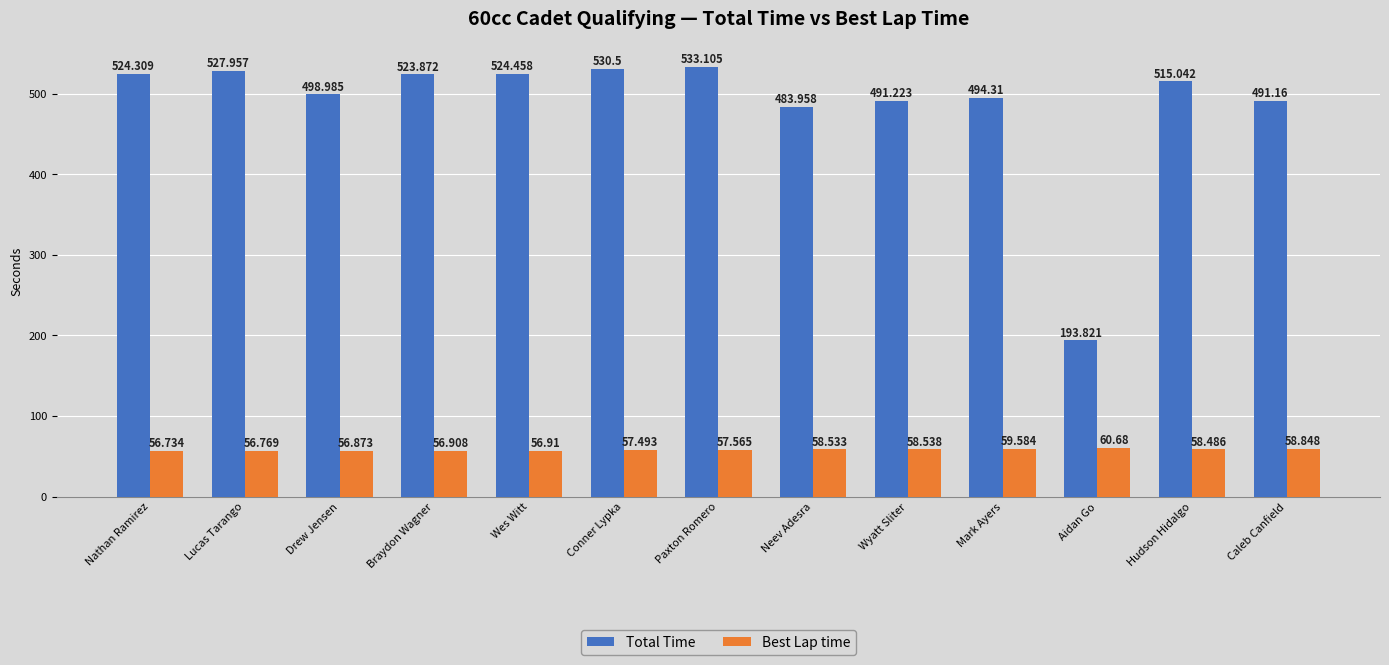

What is the label of the 4th bar from the left?

Braydon Wagner